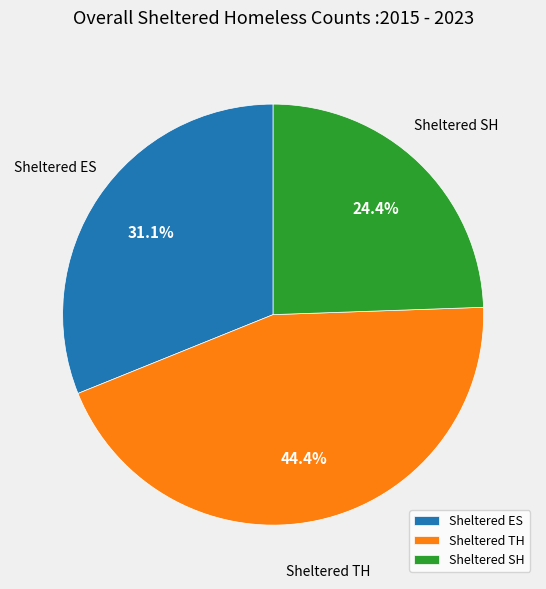

What portion of the pie excludes Sheltered TH?

55.6%